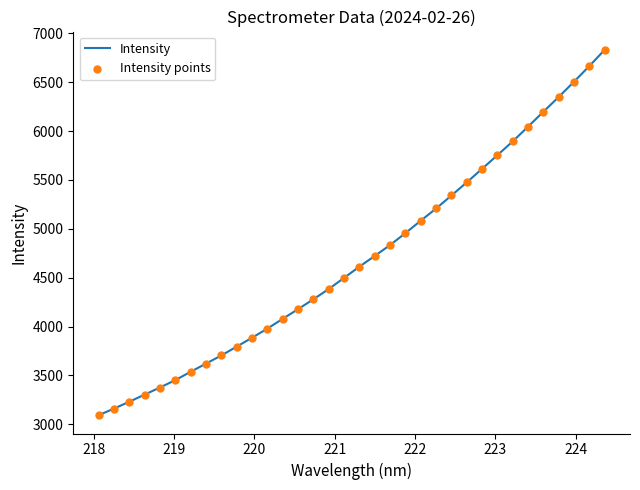

What is the difference between the maximum and minimum values?

3739.6